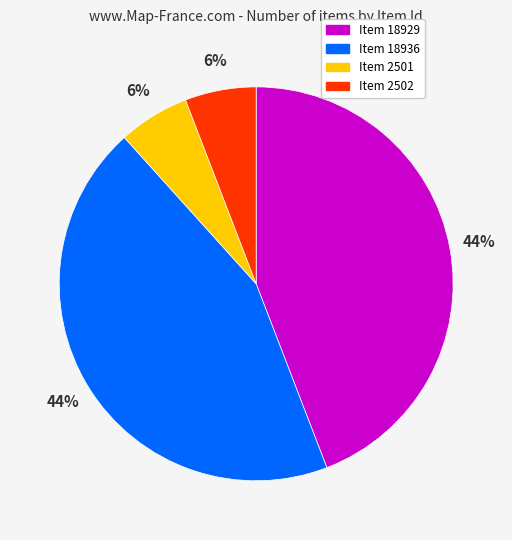

To the nearest percent, what is the difference between the largest and smallest slice percentages?

38%